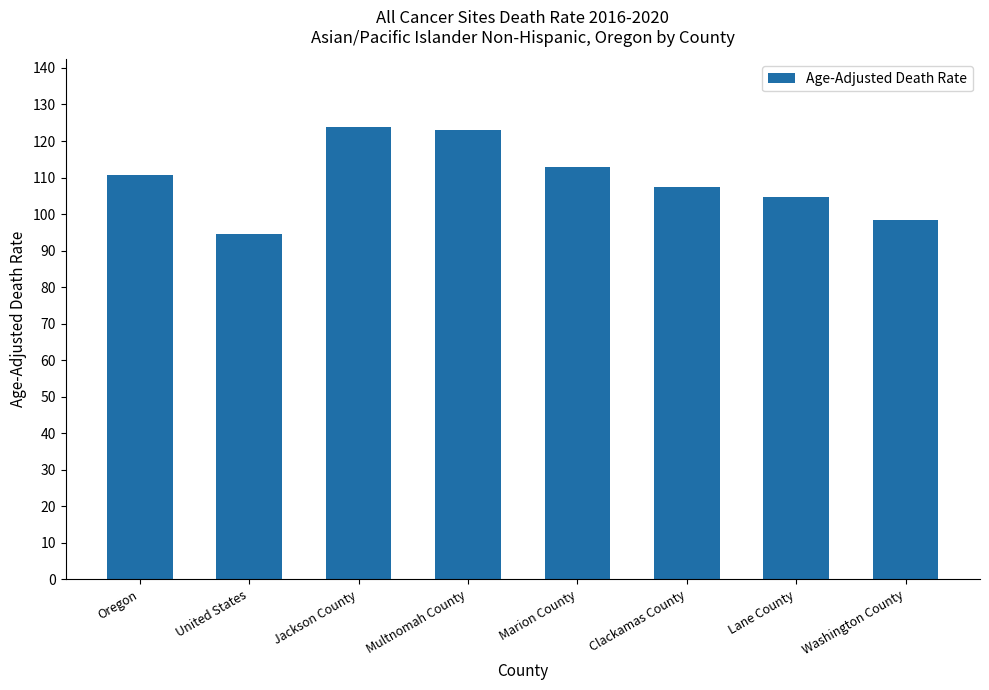

What is the difference between the maximum and minimum values?

29.3